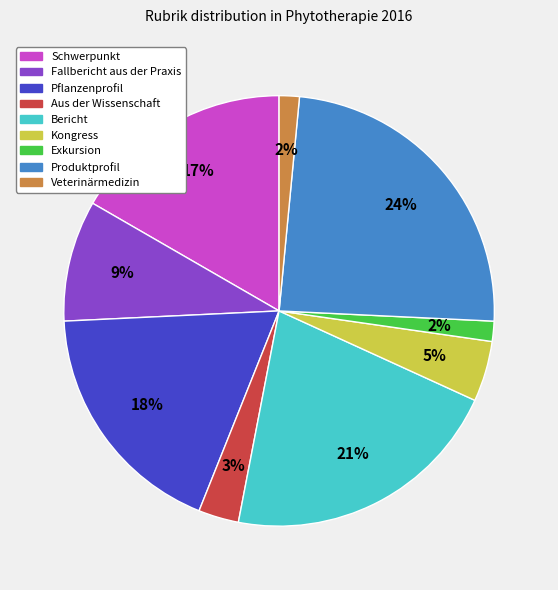

Is Kongress the majority of the pie?

No